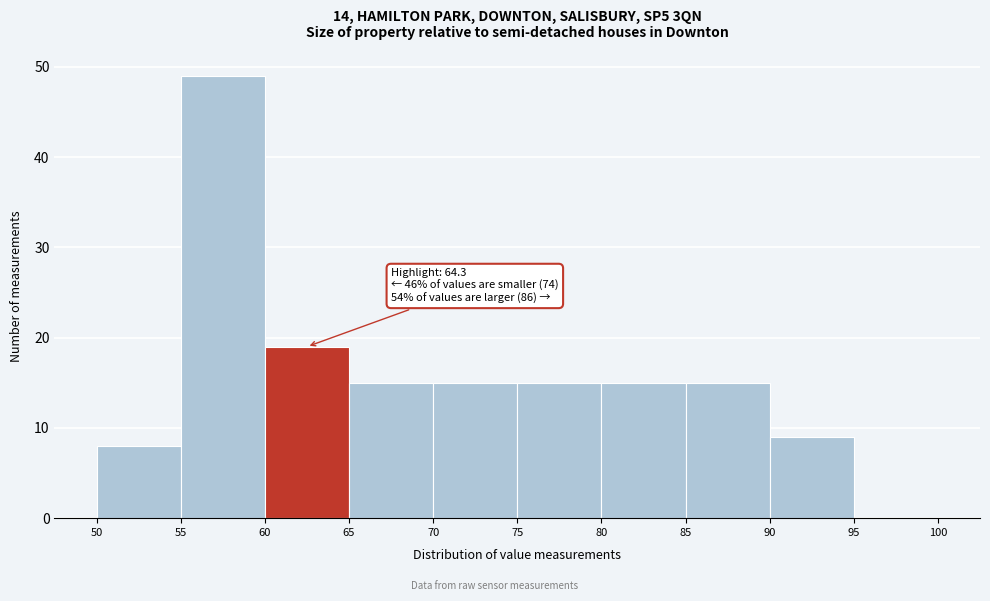

Over which range of the x-axis is the bar tallest?

55 to 60